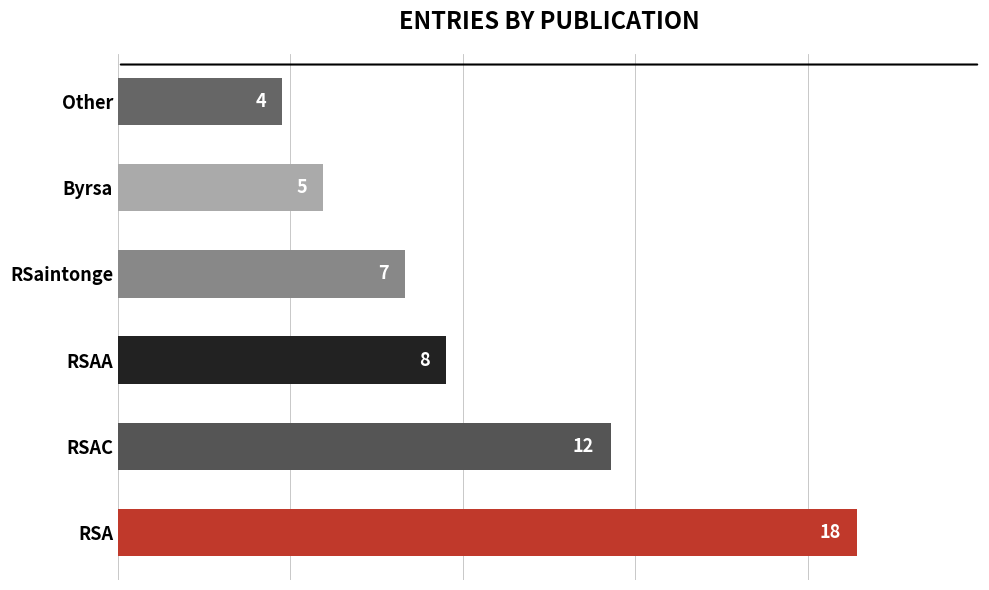

Reading top to bottom, what are all the values shown in this chart?

Other=4	Byrsa=5	RSaintonge=7	RSAA=8	RSAC=12	RSA=18